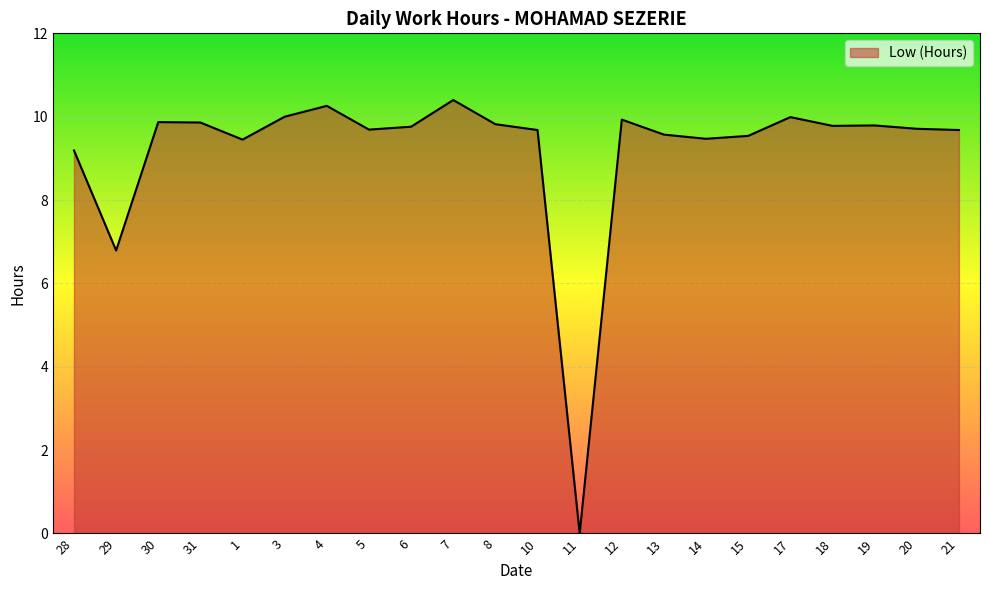

What position from the right is 6?

14